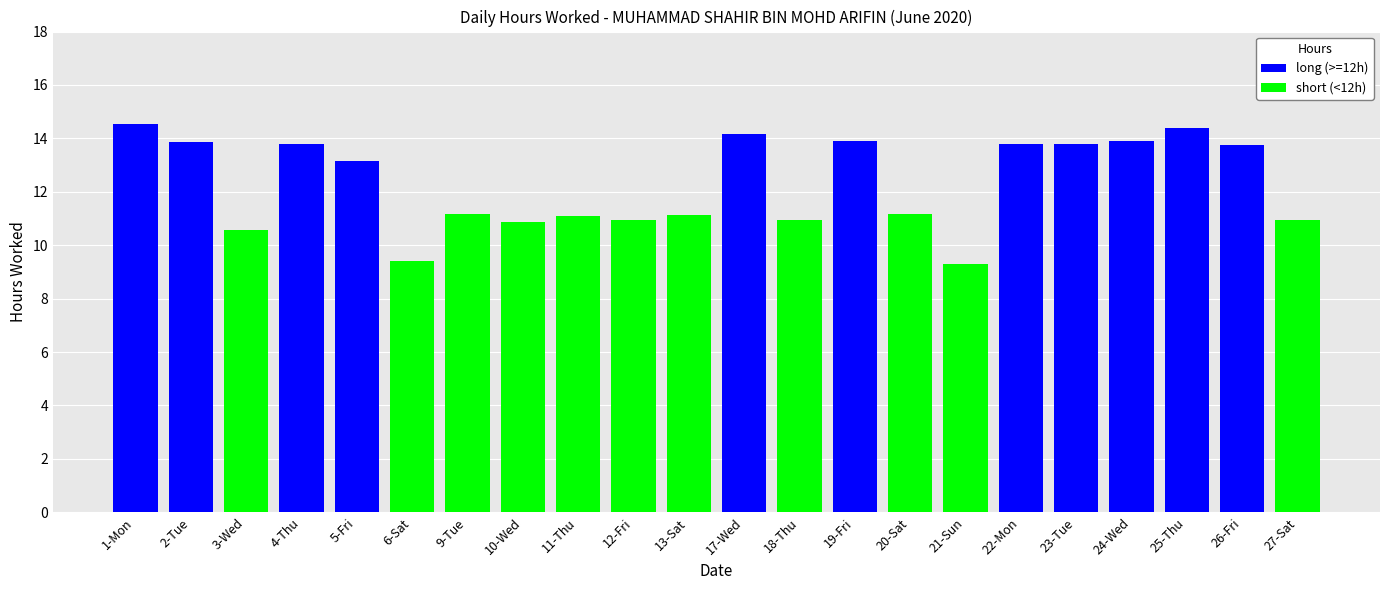

What is the difference between the second highest and minimum values?

5.1